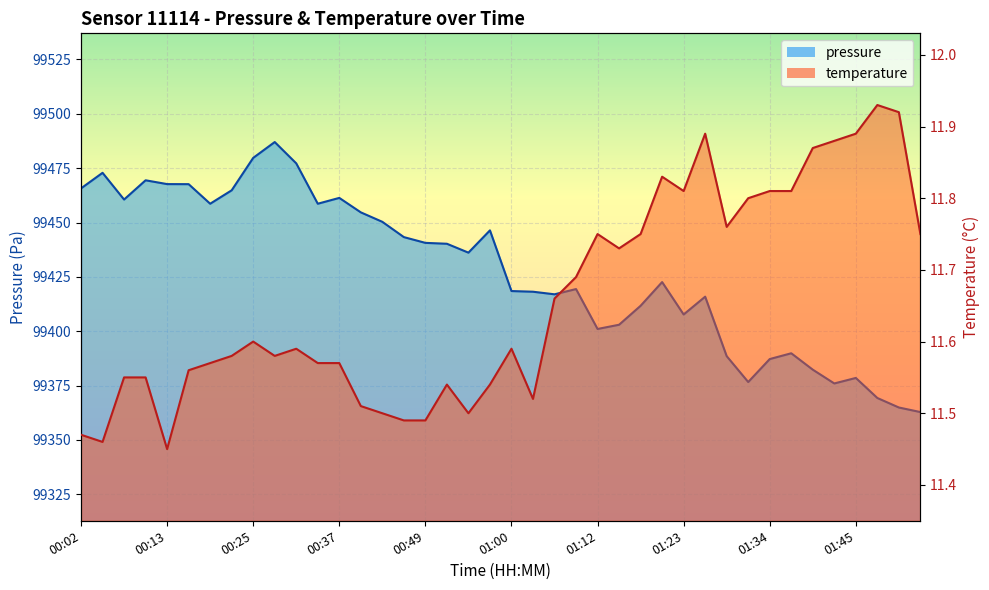

What are all the series names shown in the legend?

pressure, temperature